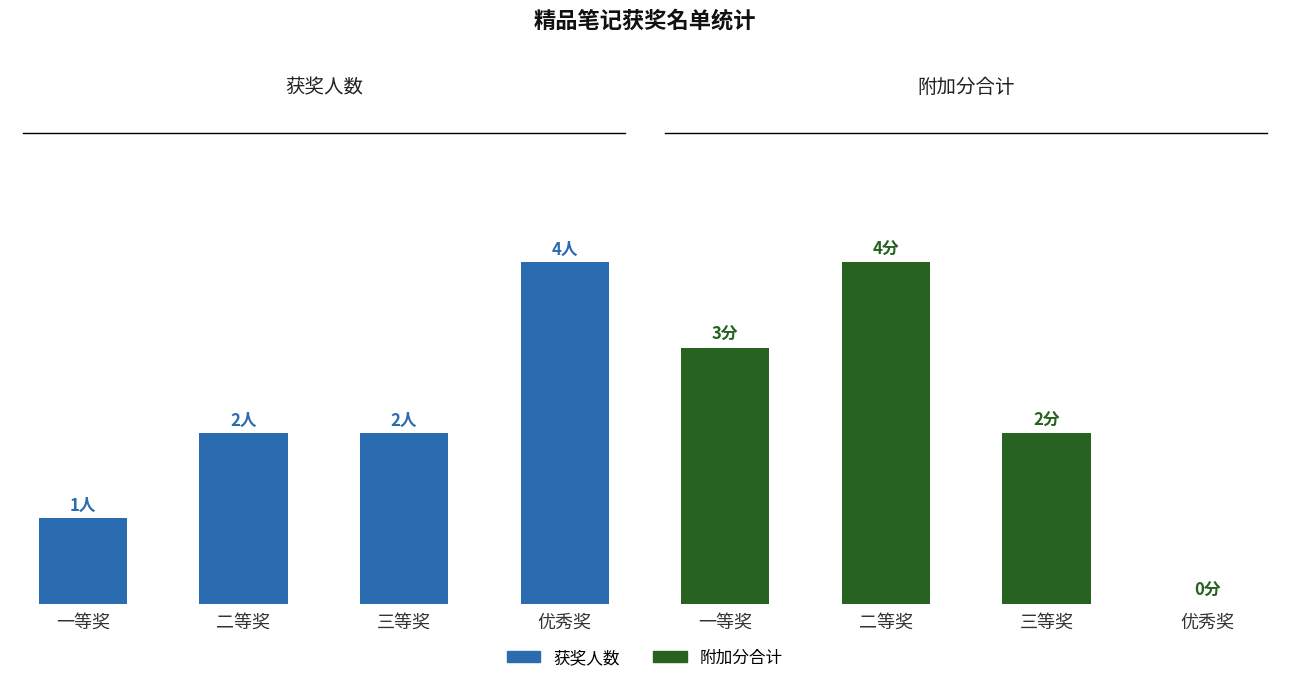

The total_bonus series shows 0 at 优秀奖. True or false?

True